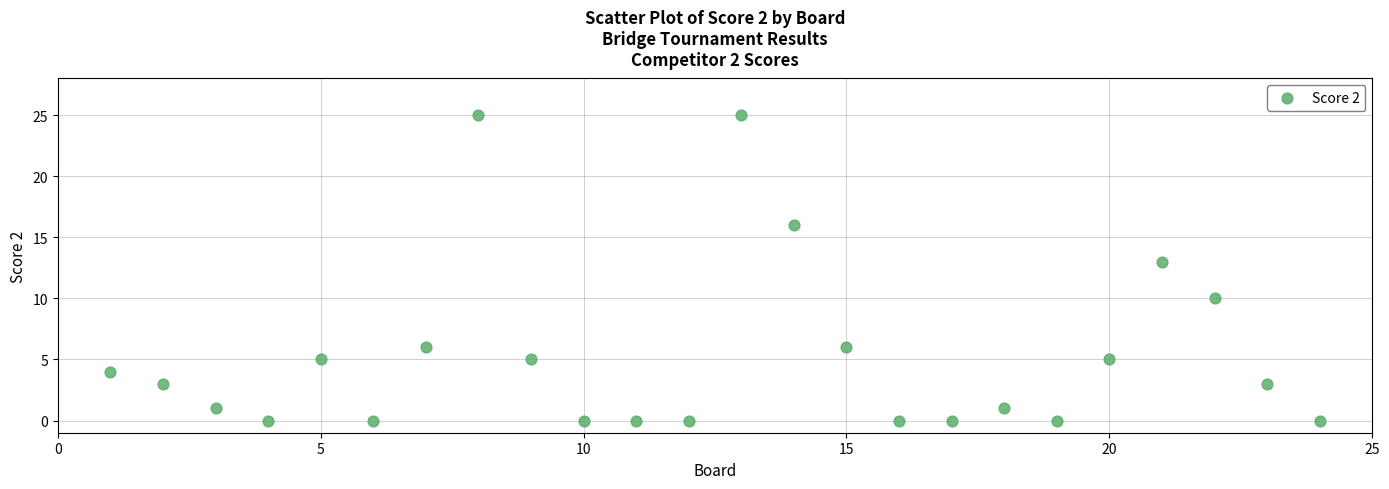

What Y value in the scatter plot is closest to 12?

13